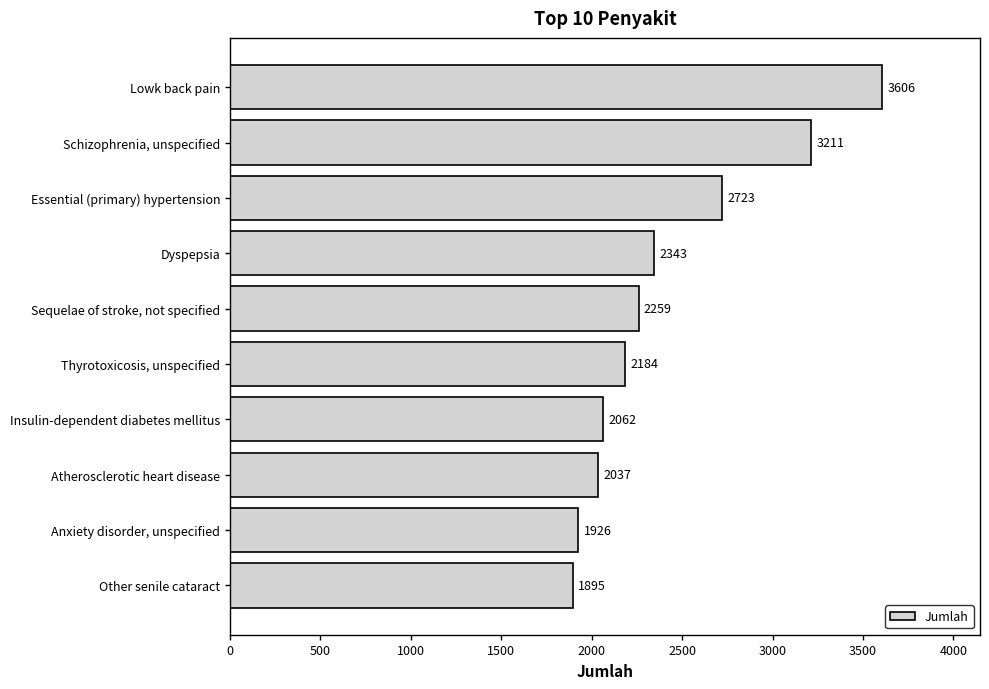

List the labels in order of value, smallest first.

Other senile cataract, Anxiety disorder, unspecified, Atherosclerotic heart disease, Insulin-dependent diabetes mellitus, Thyrotoxicosis, unspecified, Sequelae of stroke, not specified, Dyspepsia, Essential (primary) hypertension, Schizophrenia, unspecified, Lowk back pain